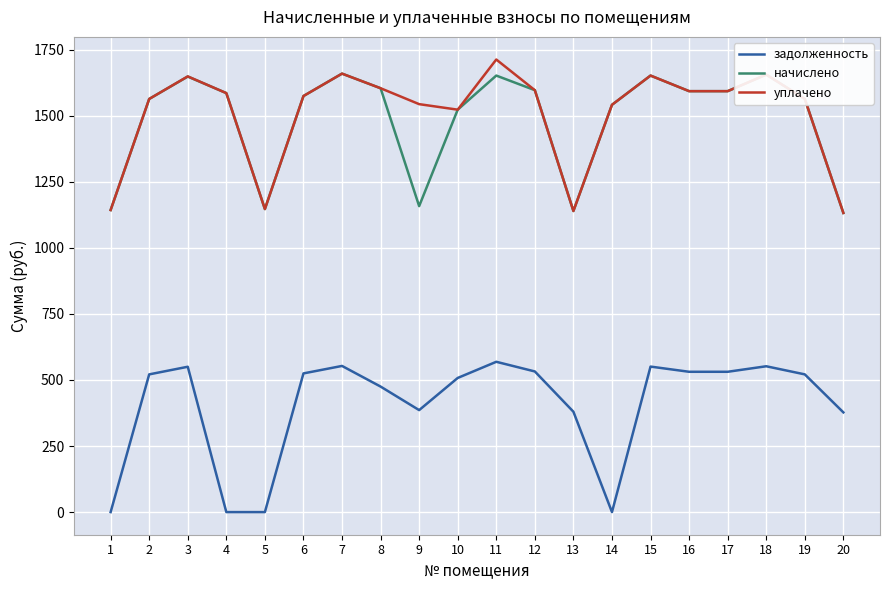

Is this an area chart (filled region under the line)?

No